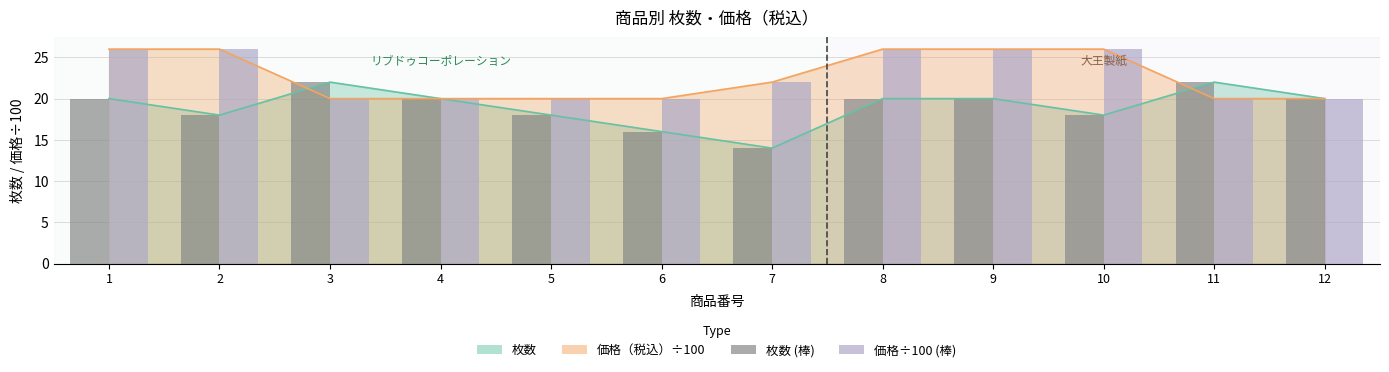

Which series has the largest total across all categories?

価格÷100 (棒)